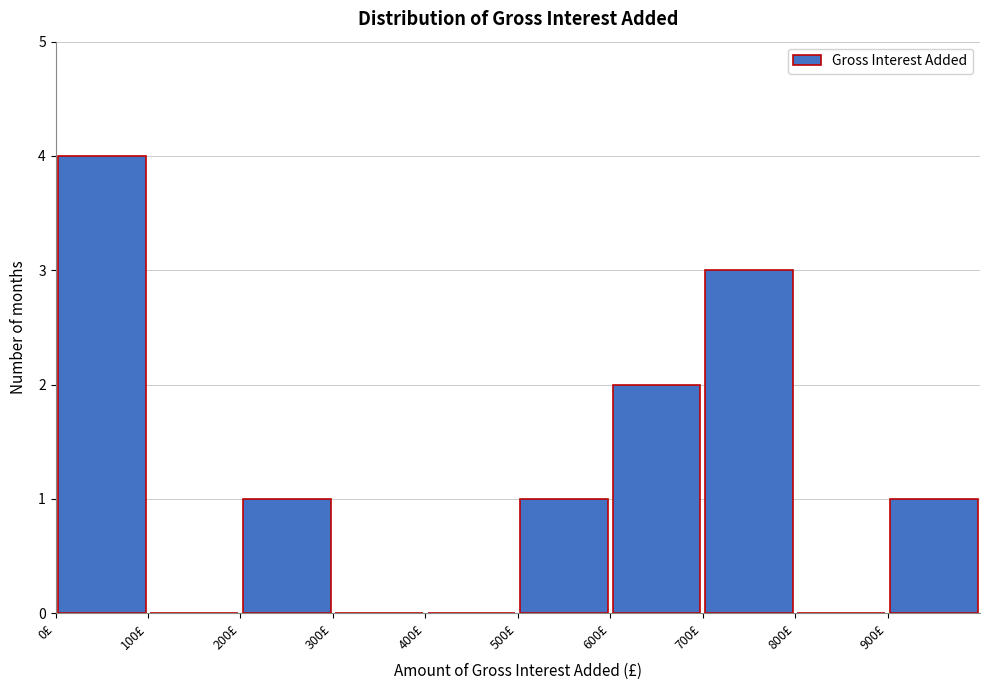

Which range on the x-axis has the tallest bar?

0 to 100